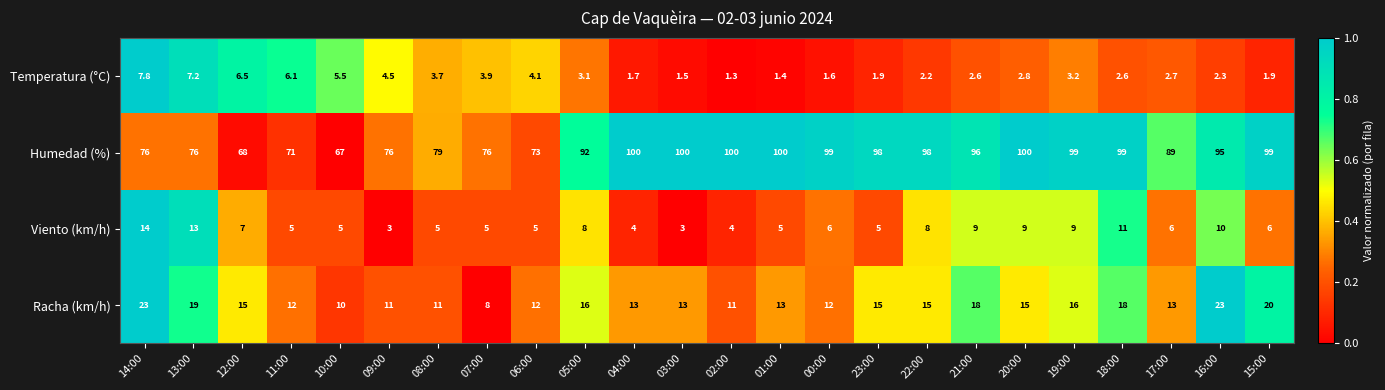

What is the difference between the highest and lowest values at 16:00?

92.7